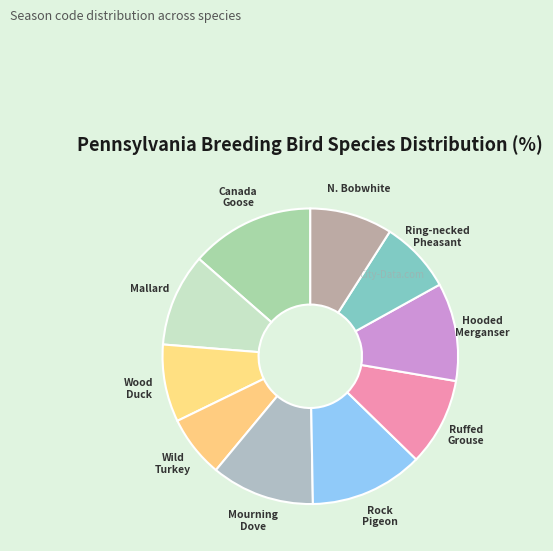

How many slices are in this pie chart?

10